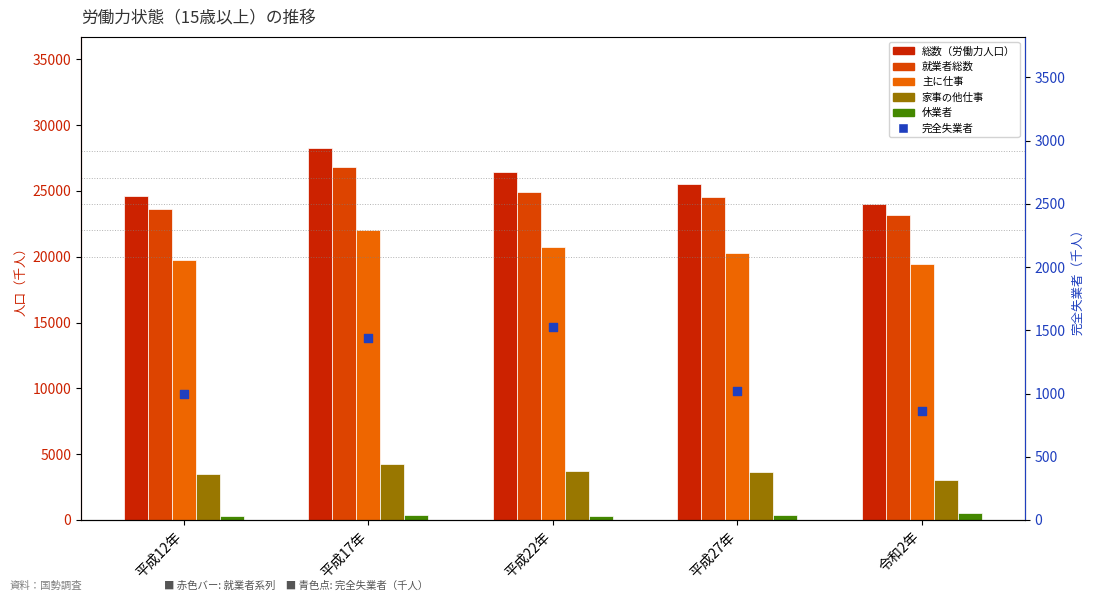

What are all the series names shown in the legend?

総数（労働力人口）, 就業者総数, 主に仕事, 家事の他仕事, 休業者, 完全失業者